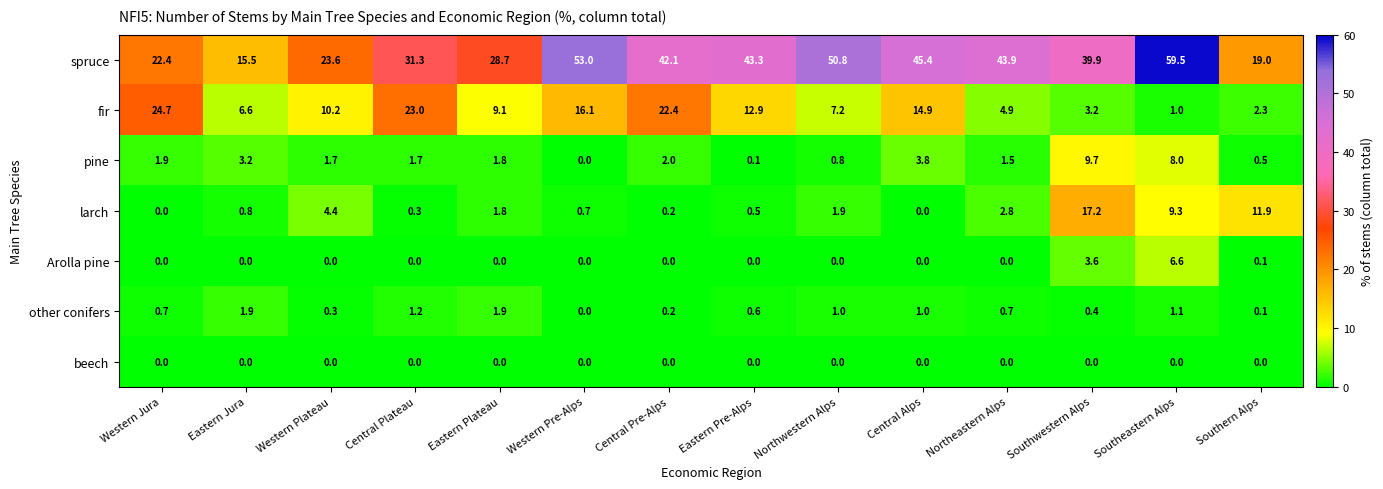

Which label corresponds to the largest value in the chart?

Southeastern Alps